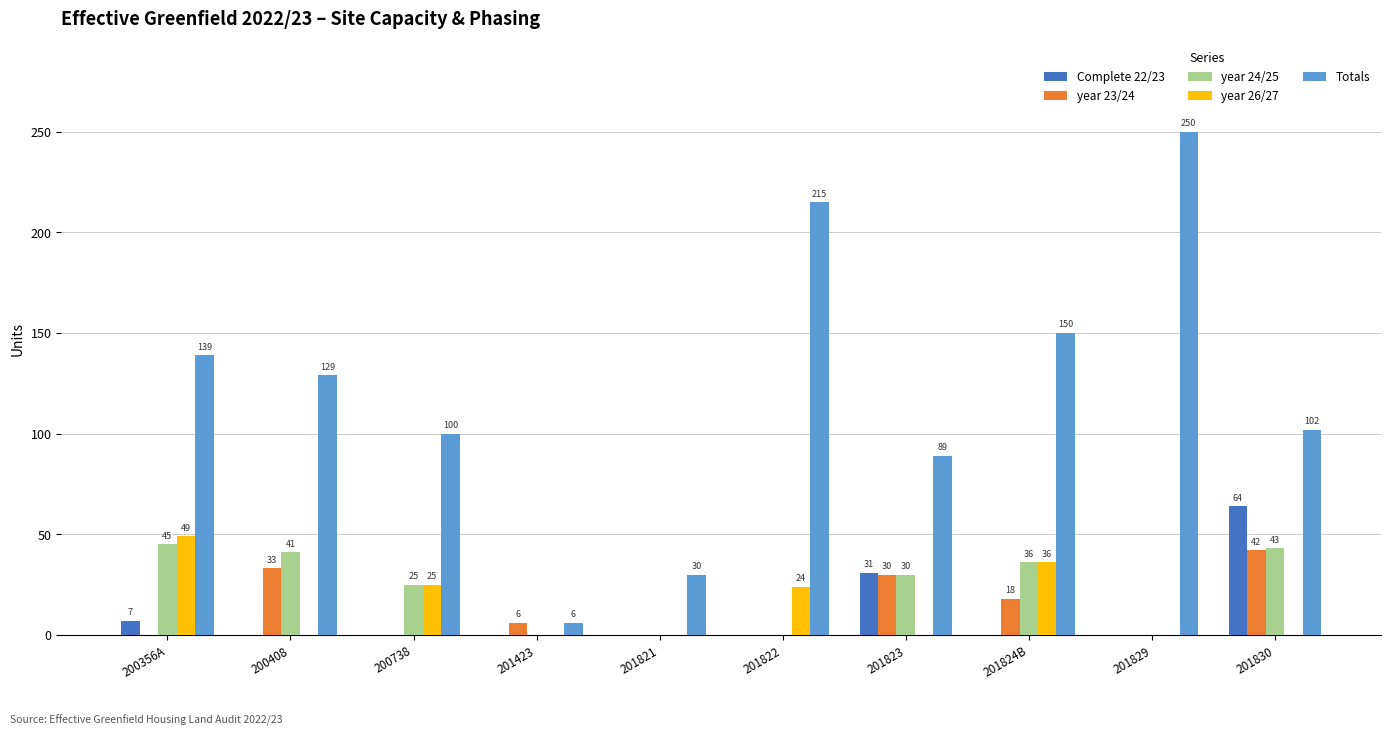

Are the bars grouped side by side (vs. stacked)?

Yes